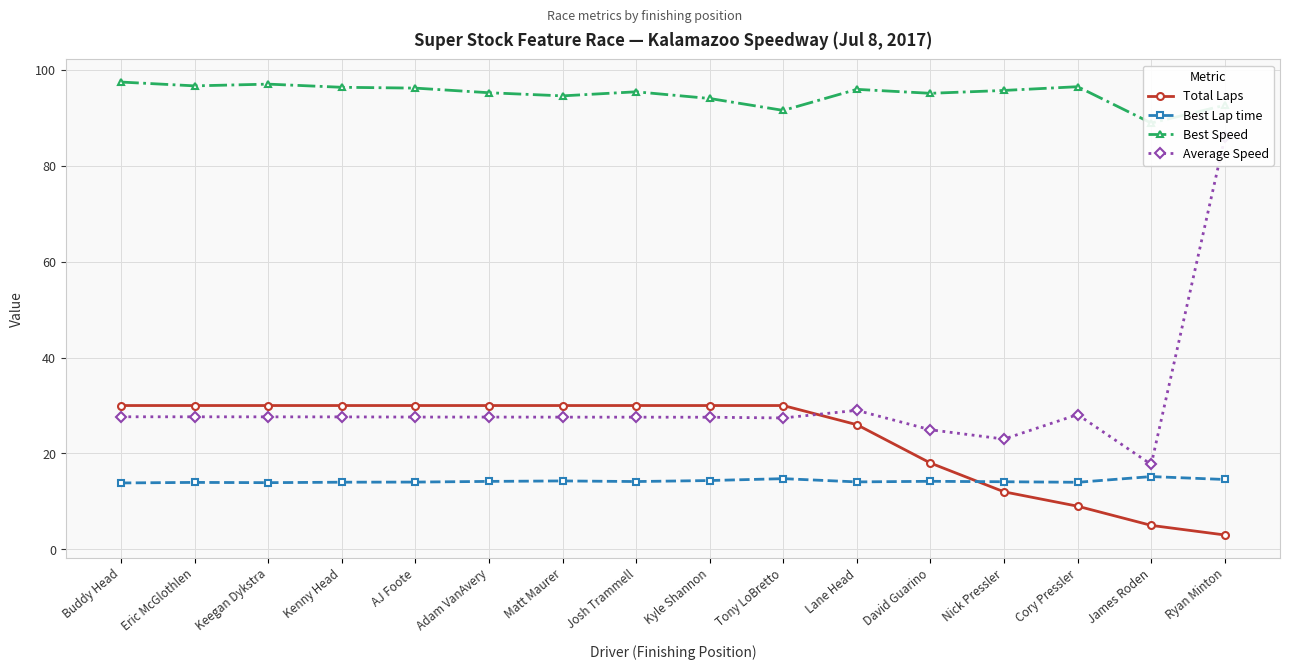

List the labels in order of Best Lap time value, largest first.

James Roden, Tony LoBretto, Ryan Minton, Kyle Shannon, Matt Maurer, David Guarino, Adam VanAvery, Josh Trammell, Nick Pressler, Lane Head, AJ Foote, Kenny Head, Cory Pressler, Eric McGlothlen, Keegan Dykstra, Buddy Head